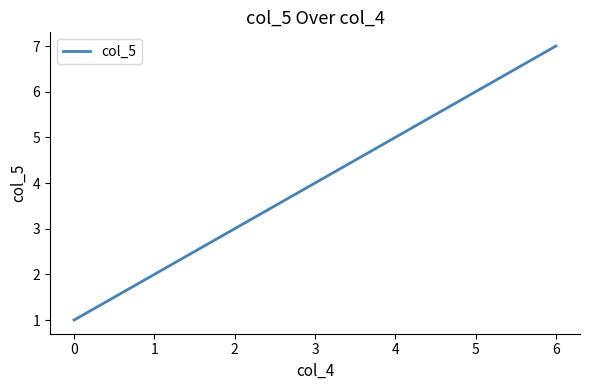

What is the ratio of the value at 1 to the value at 0?

2.0